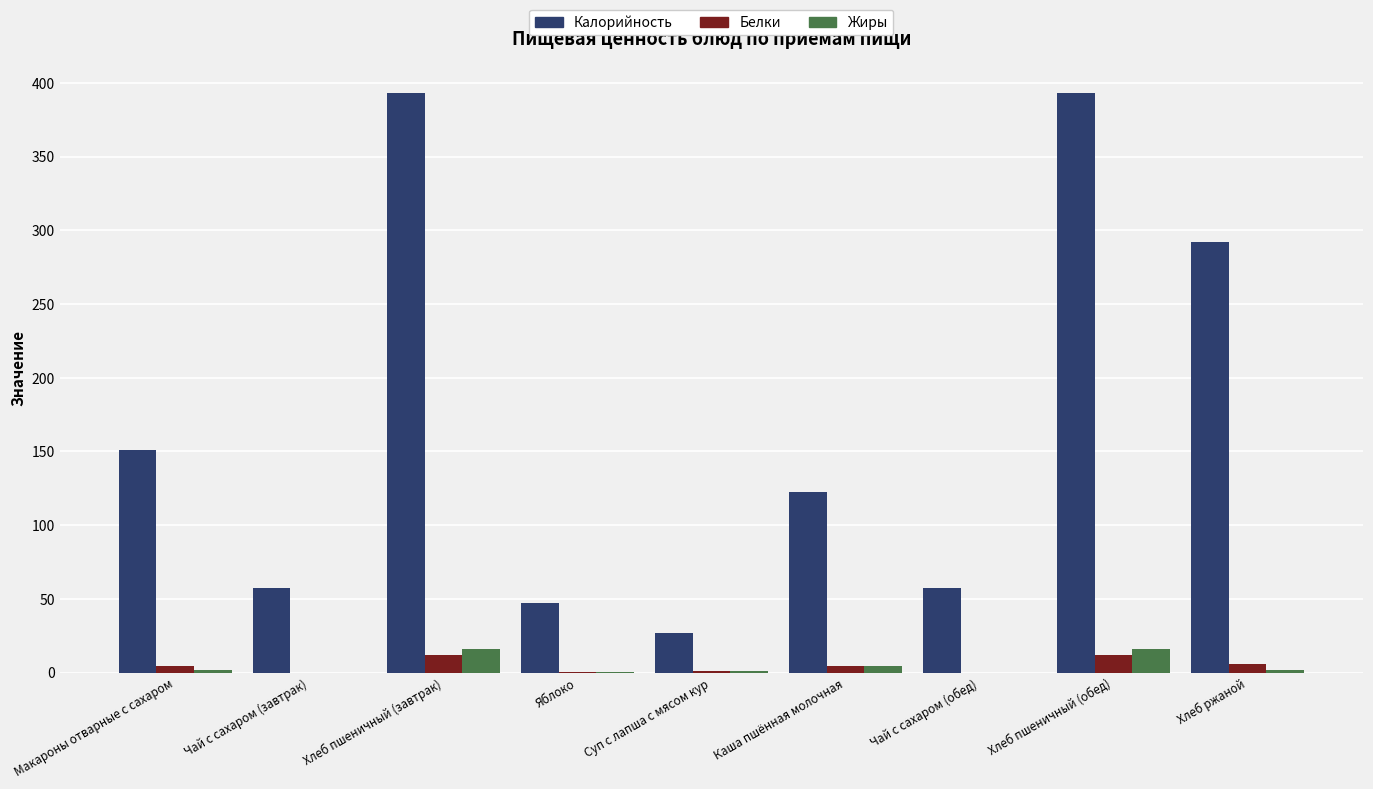

What is the approximate value of Белки at Каша пшённая молочная?

4.4